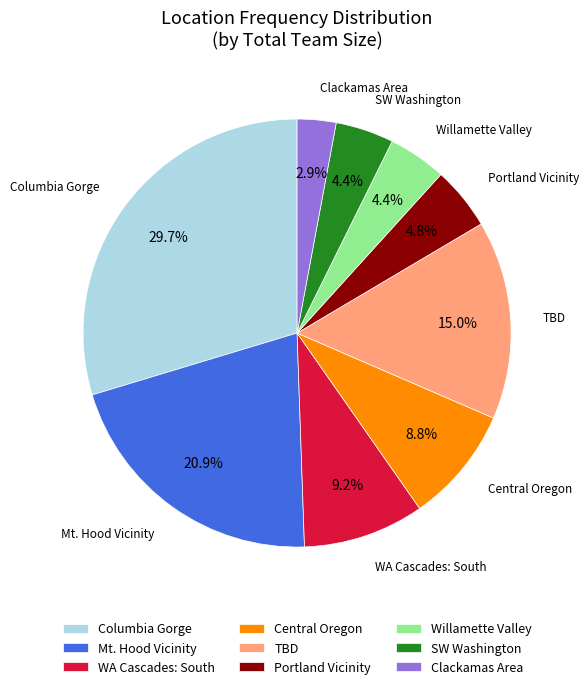

Which category has the smallest portion of the pie?

Clackamas Area